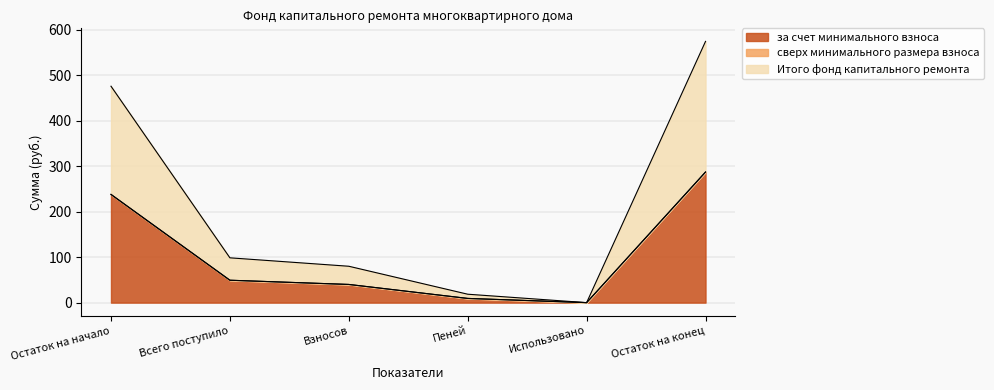

True or false: за счет минимального взноса and Итого фонд капитального ремонта cross at least once.

False